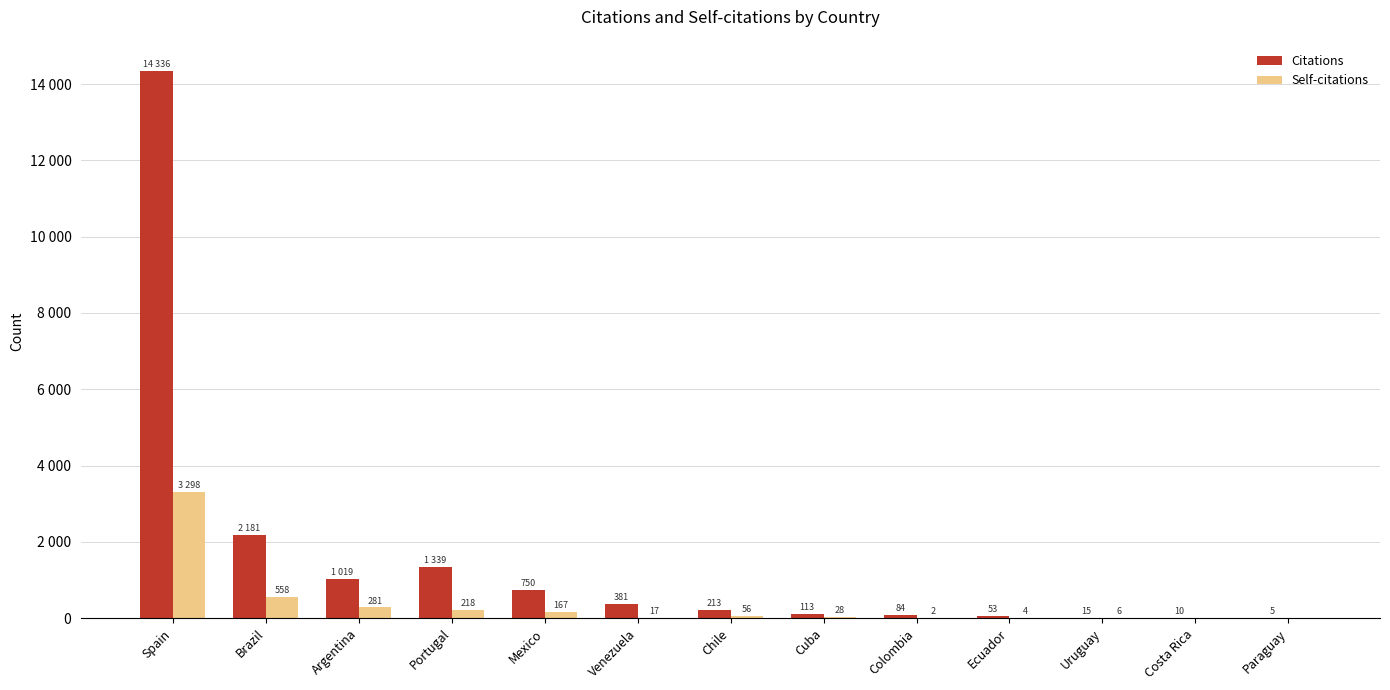

Reading right to left, extract all data points from this chart.

Citations: Paraguay=5	Costa Rica=10	Uruguay=15	Ecuador=53	Colombia=84	Cuba=113	Chile=213	Venezuela=381	Mexico=750	Portugal=1339	Argentina=1019	Brazil=2181	Spain=14336
Self-citations: Paraguay=0	Costa Rica=0	Uruguay=6	Ecuador=4	Colombia=2	Cuba=28	Chile=56	Venezuela=17	Mexico=167	Portugal=218	Argentina=281	Brazil=558	Spain=3298